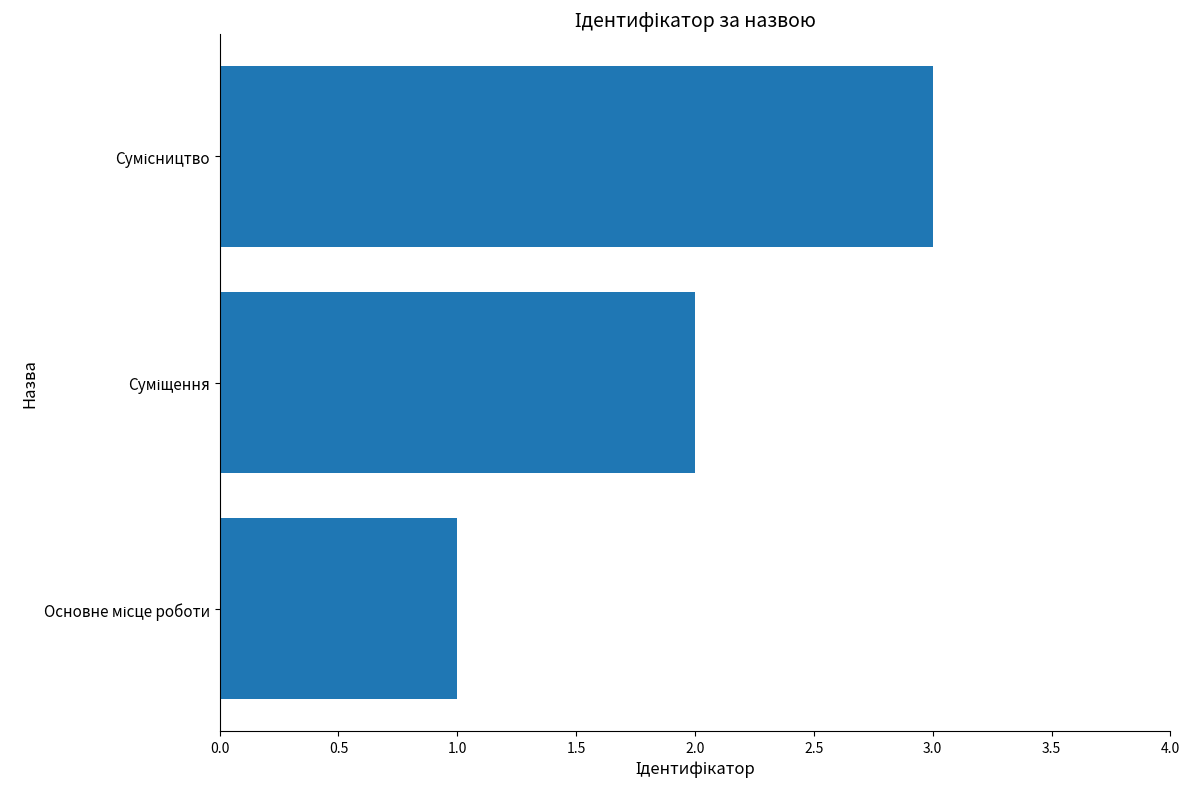

How many bars are there in total?

3